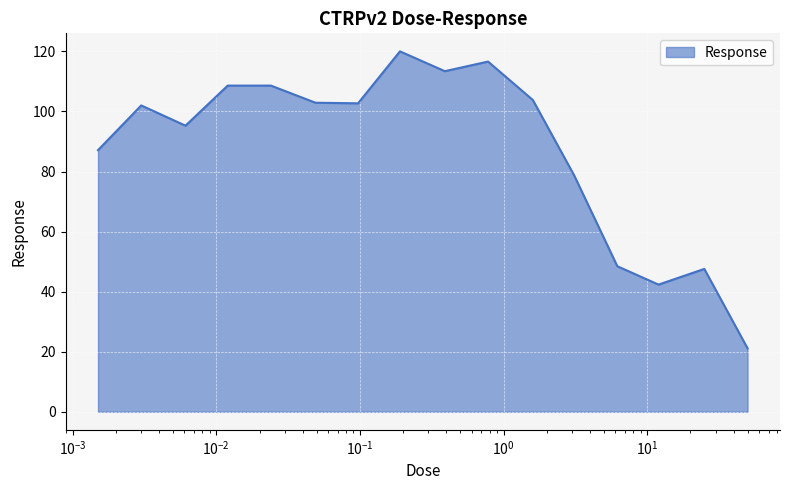

What is the greatest value displayed?

120.0